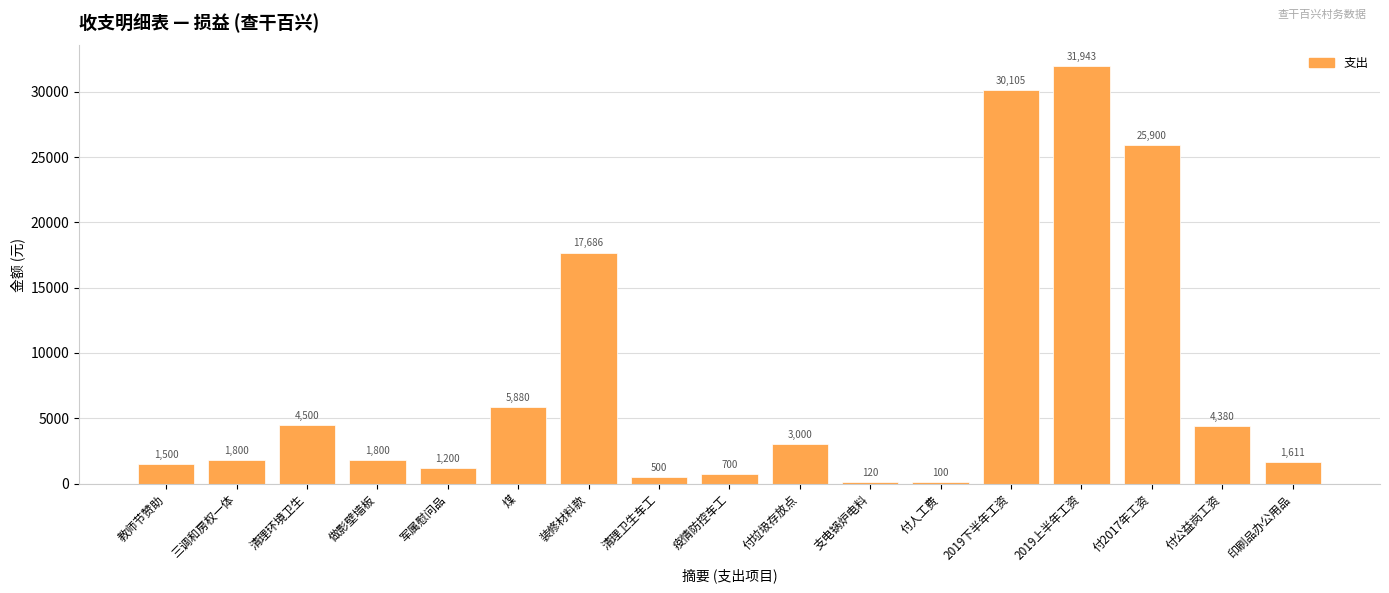

What is the change in value from 装修材料款 to 付人工费?

-17586.0